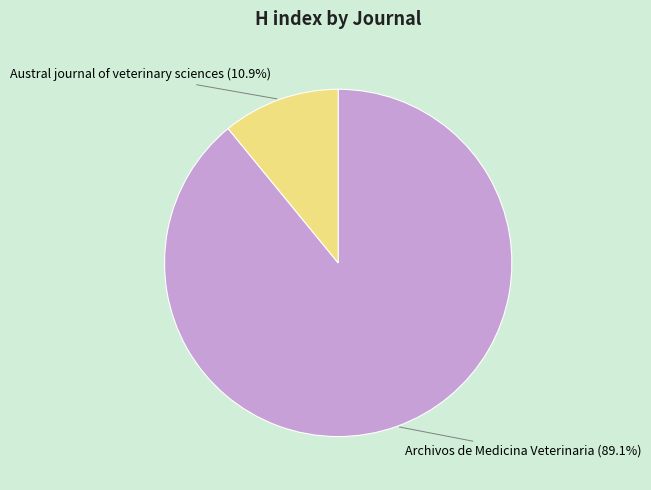

Does any single category account for the majority?

Yes